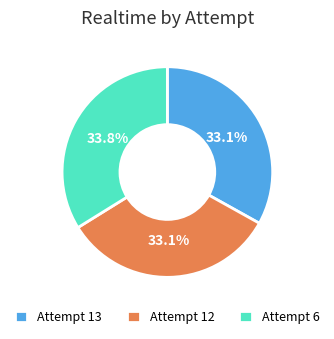

What is the total percentage of Attempt 13 and Attempt 6?

66.9%